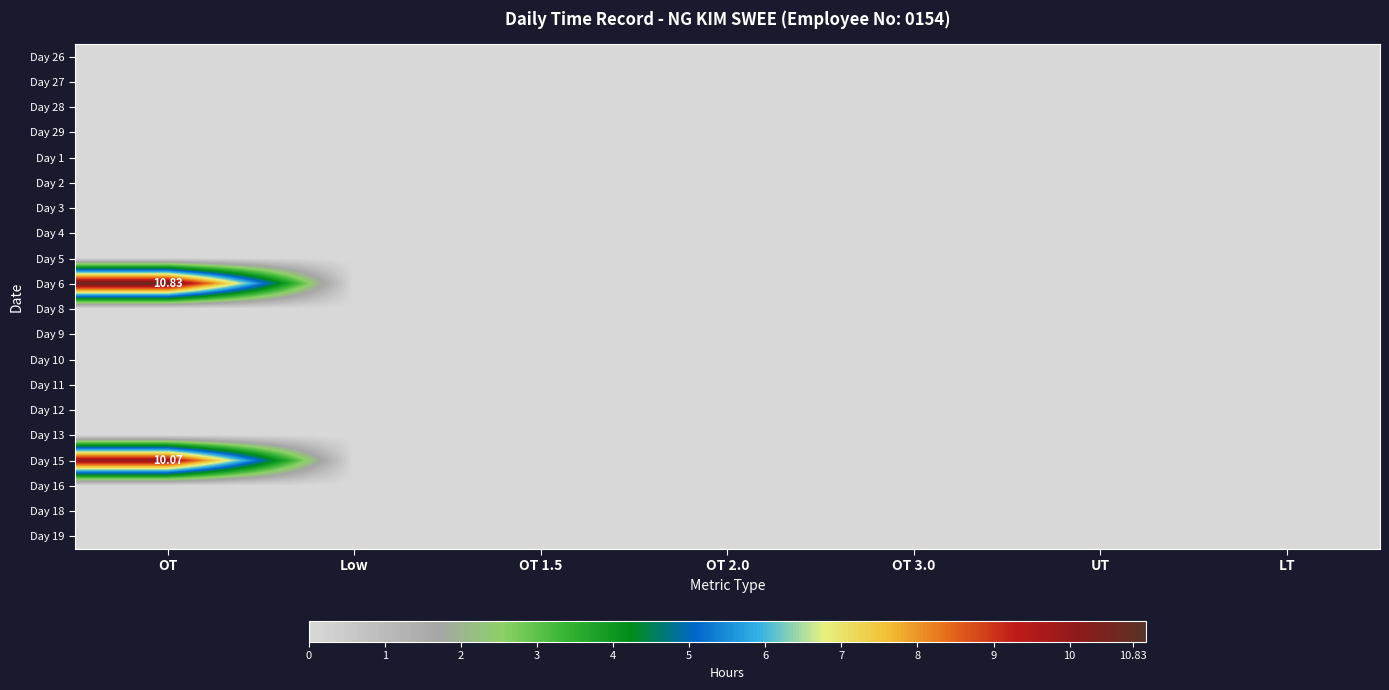

Which has a higher value, LT or UT?

LT